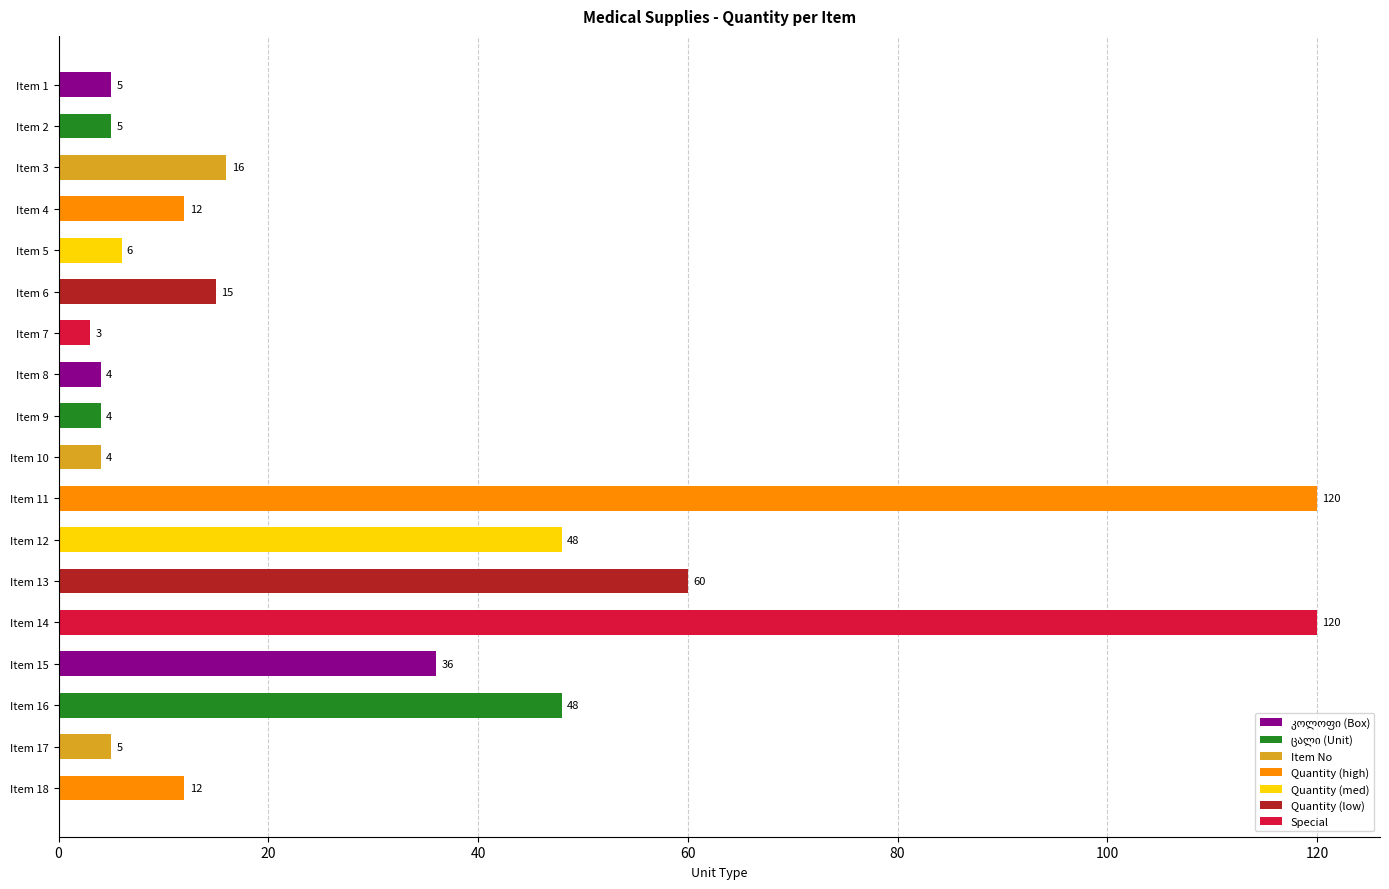

Reading top to bottom, list all the values displayed in this chart.

5	5	16	12	6	15	3	4	4	4	120	48	60	120	36	48	5	12